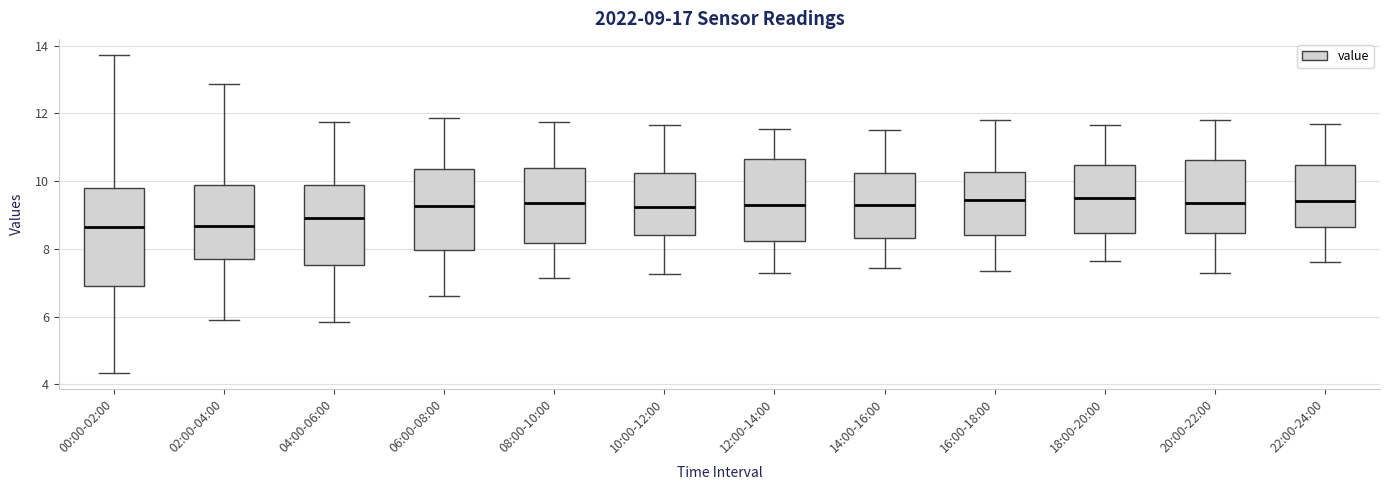

Comparing the boxes themselves (not the whiskers), which one is the tallest?

00:00-02:00